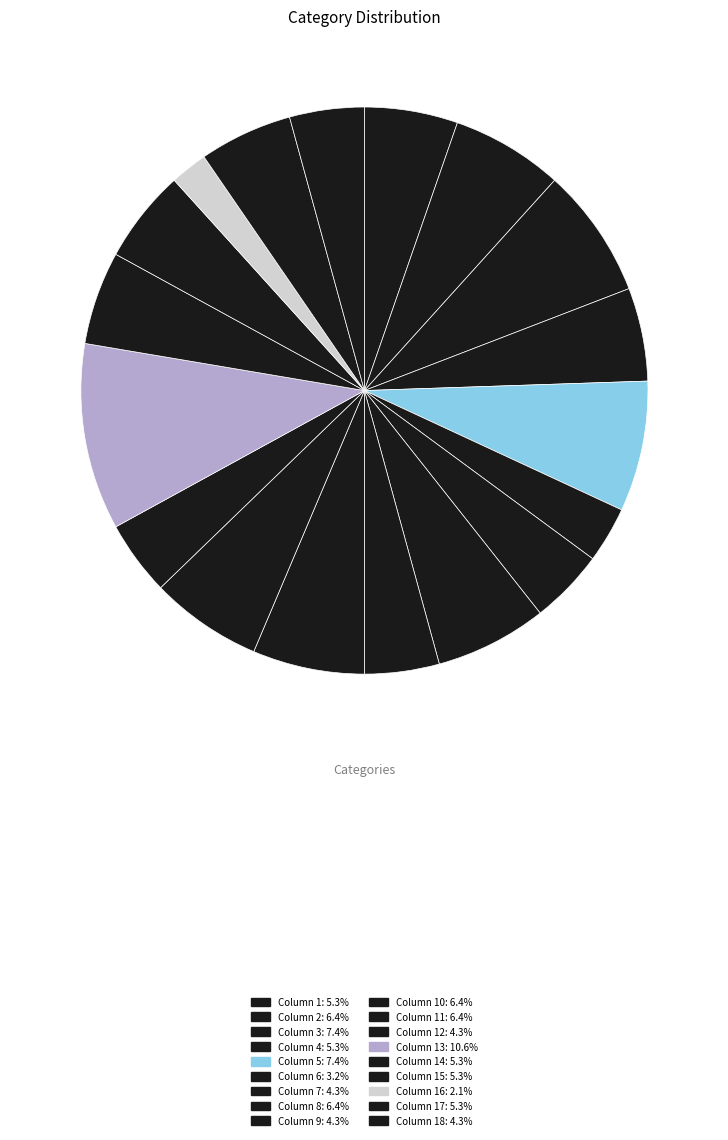

Count the number of slices in the pie.

18